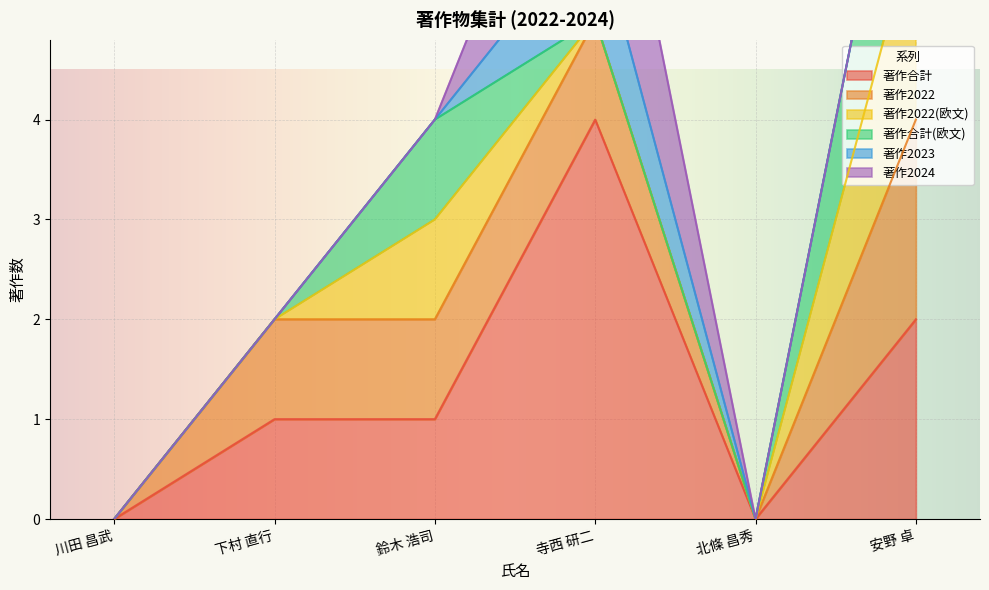

True or false: 著作2024 has a value of -1 at 安野 卓.

False